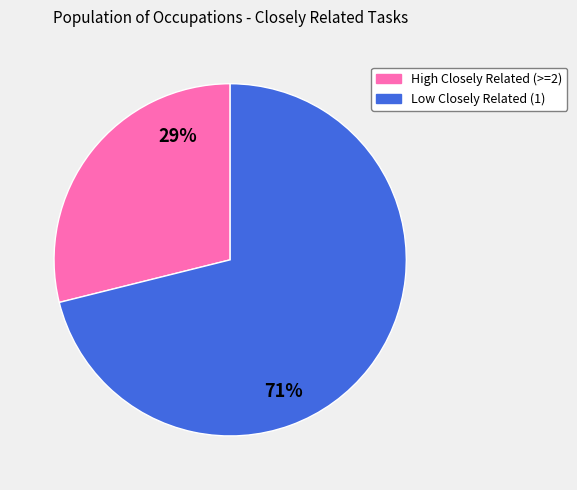

To the nearest percent, what is the difference between the largest and smallest slice percentages?

42%